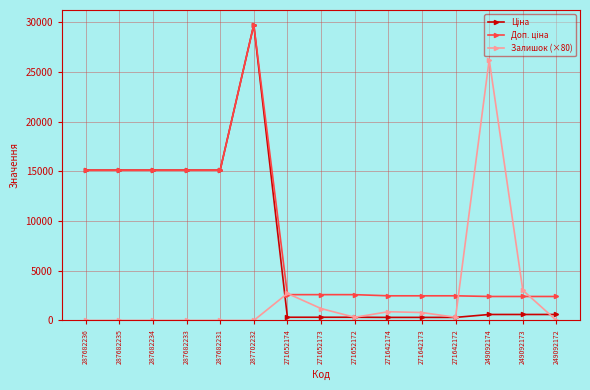

How many lines are shown in the chart?

3